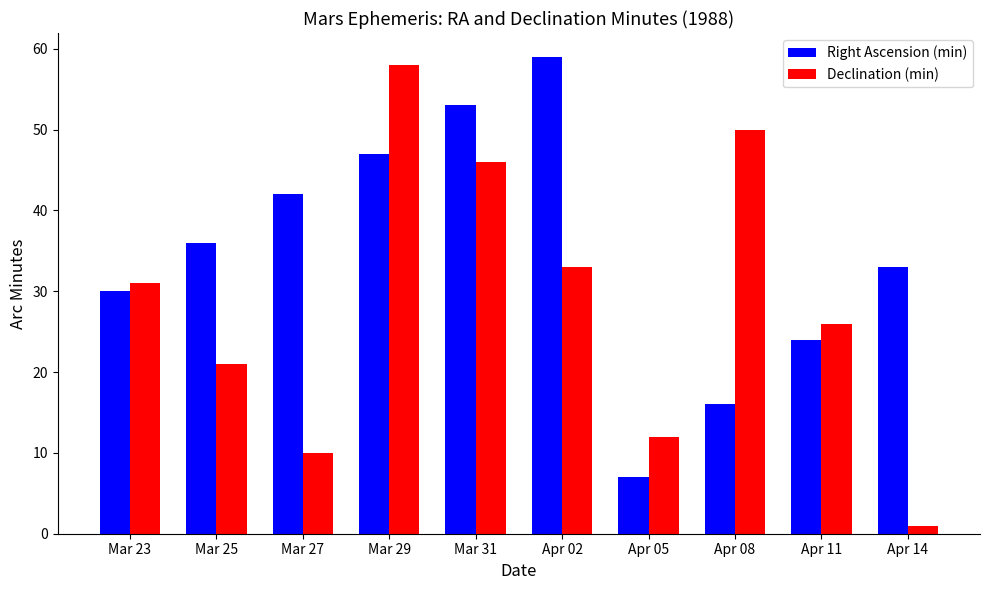

The value of Right Ascension (min) at Apr 02 is 59. True or false?

True